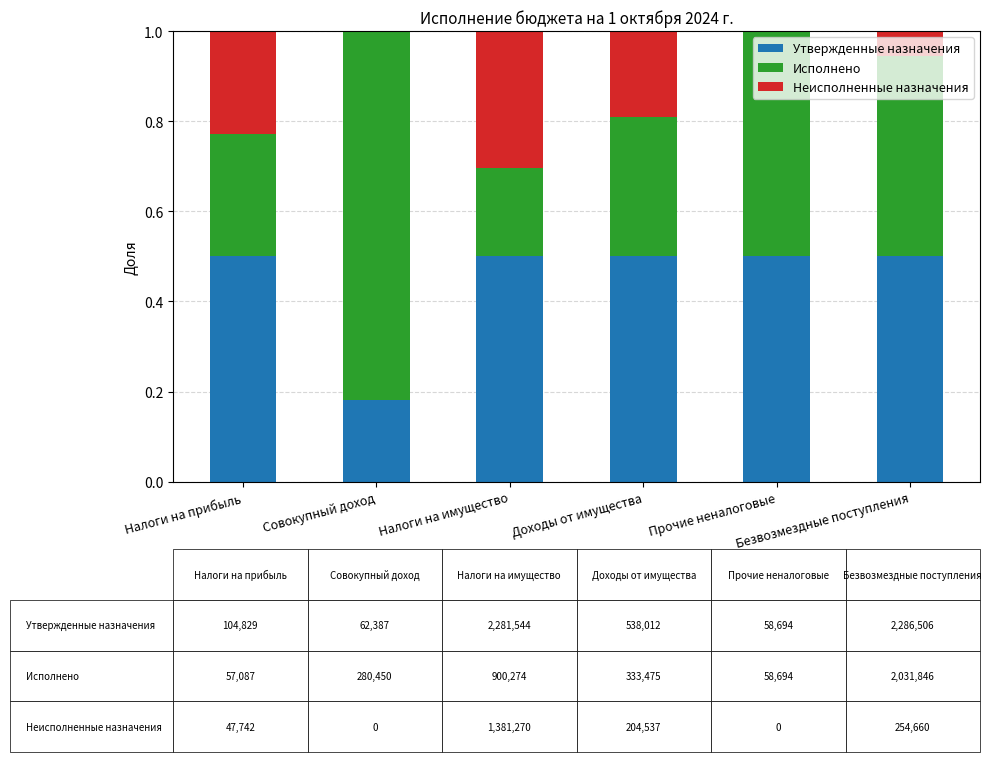

What is the maximum value for Утвержденные назначения?

0.5